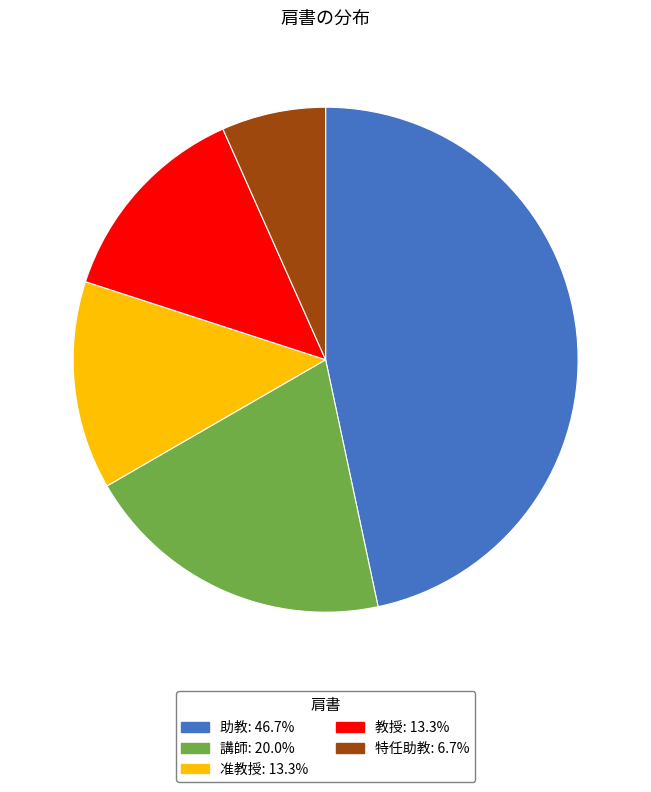

Which category has the smallest portion of the pie?

特任助教